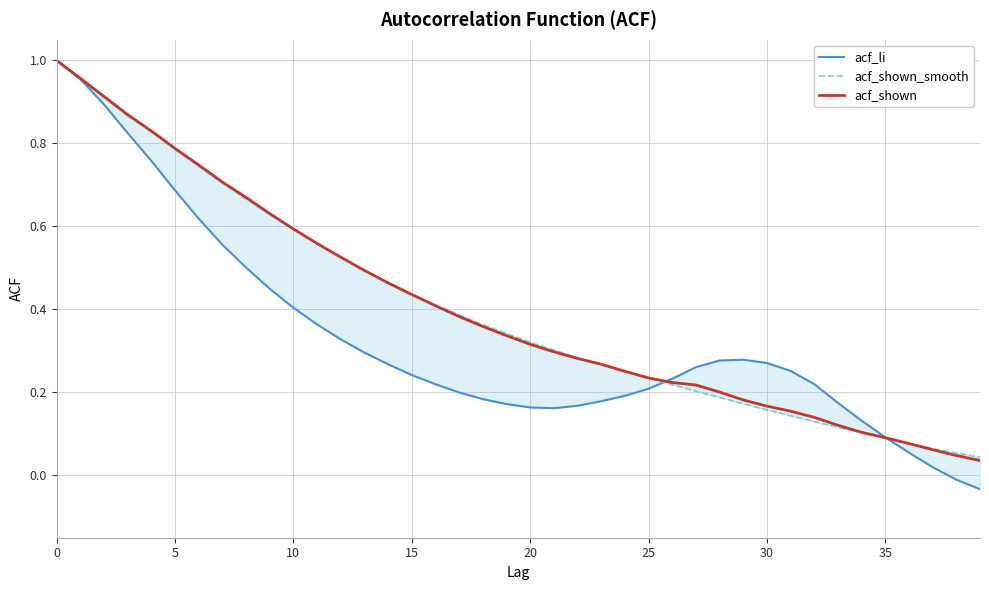

Reading left to right, extract all data points from this chart.

acf_li: 1.0	1.0	0.9	0.8	0.8	0.7	0.6	0.6	0.5	0.5	0.4	0.4	0.3	0.3	0.3	0.2	0.2	0.2	0.2	0.2	0.2	0.2	0.2	0.2	0.2	0.2	0.2	0.3	0.3	0.3	0.3	0.3	0.2	0.2	0.1	0.1	0.1	0.0	-0.0	-0.0
acf_shown_smooth: 1.0	1.0	0.9	0.9	0.8	0.8	0.7	0.7	0.7	0.6	0.6	0.6	0.5	0.5	0.5	0.4	0.4	0.4	0.4	0.3	0.3	0.3	0.3	0.3	0.3	0.2	0.2	0.2	0.2	0.2	0.2	0.1	0.1	0.1	0.1	0.1	0.1	0.1	0.1	0.0
acf_shown: 1.0	1.0	0.9	0.9	0.8	0.8	0.7	0.7	0.7	0.6	0.6	0.6	0.5	0.5	0.5	0.4	0.4	0.4	0.4	0.3	0.3	0.3	0.3	0.3	0.3	0.2	0.2	0.2	0.2	0.2	0.2	0.2	0.1	0.1	0.1	0.1	0.1	0.1	0.0	0.0